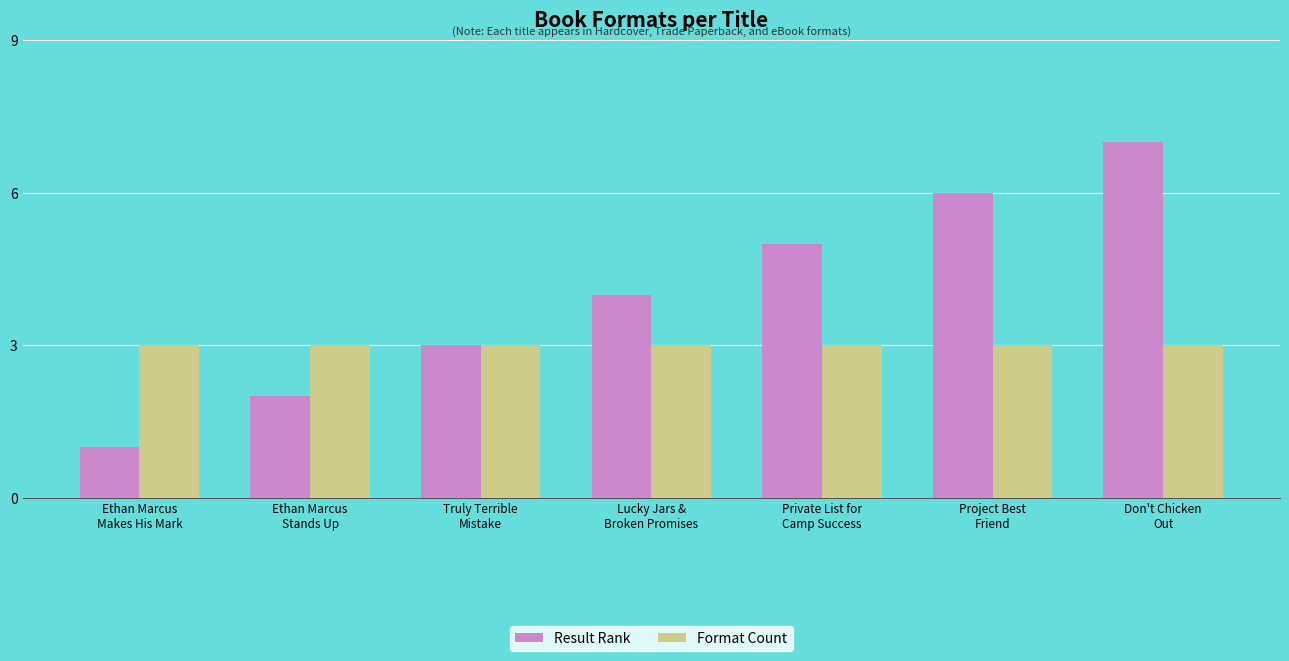

Between Lucky Jars &
Broken Promises and Private List for
Camp Success, which series saw the biggest shift?

Result Rank